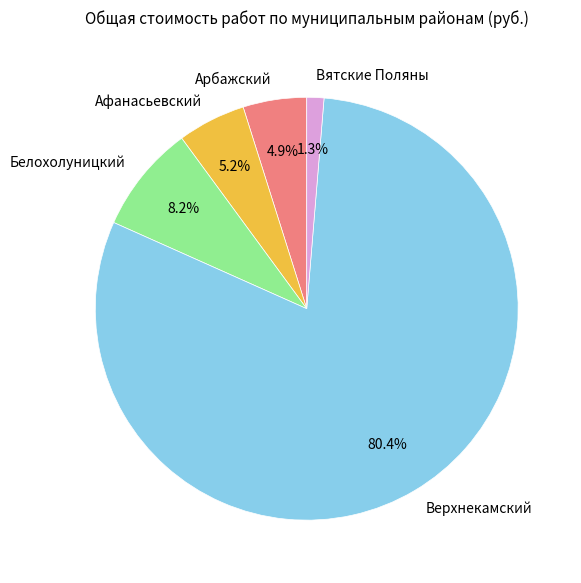

Is Арбажский the majority of the pie?

No